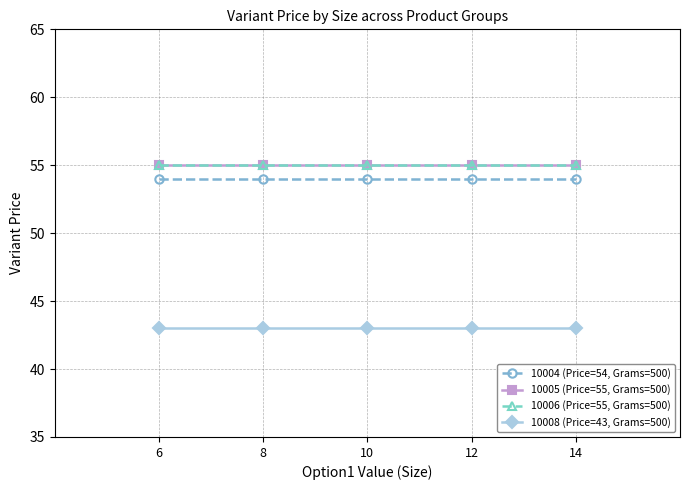

Rank the series by their maximum value, from highest to lowest.

10005 (Price=55, Grams=500), 10006 (Price=55, Grams=500), 10004 (Price=54, Grams=500), 10008 (Price=43, Grams=500)